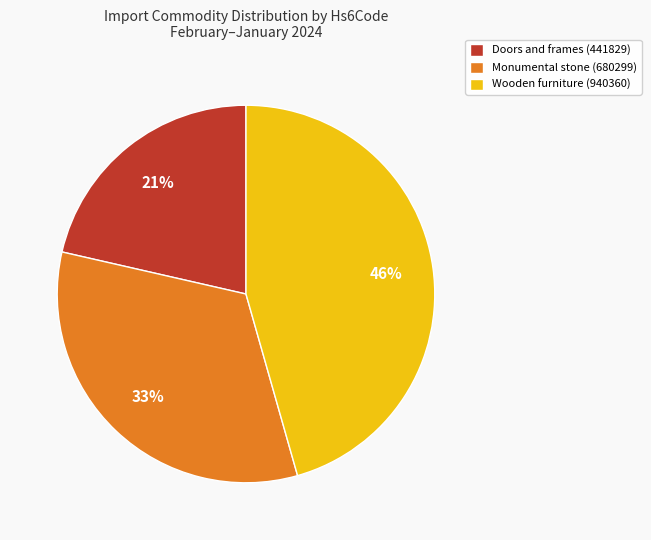

Which slice is the largest?

Wooden furniture (940360)